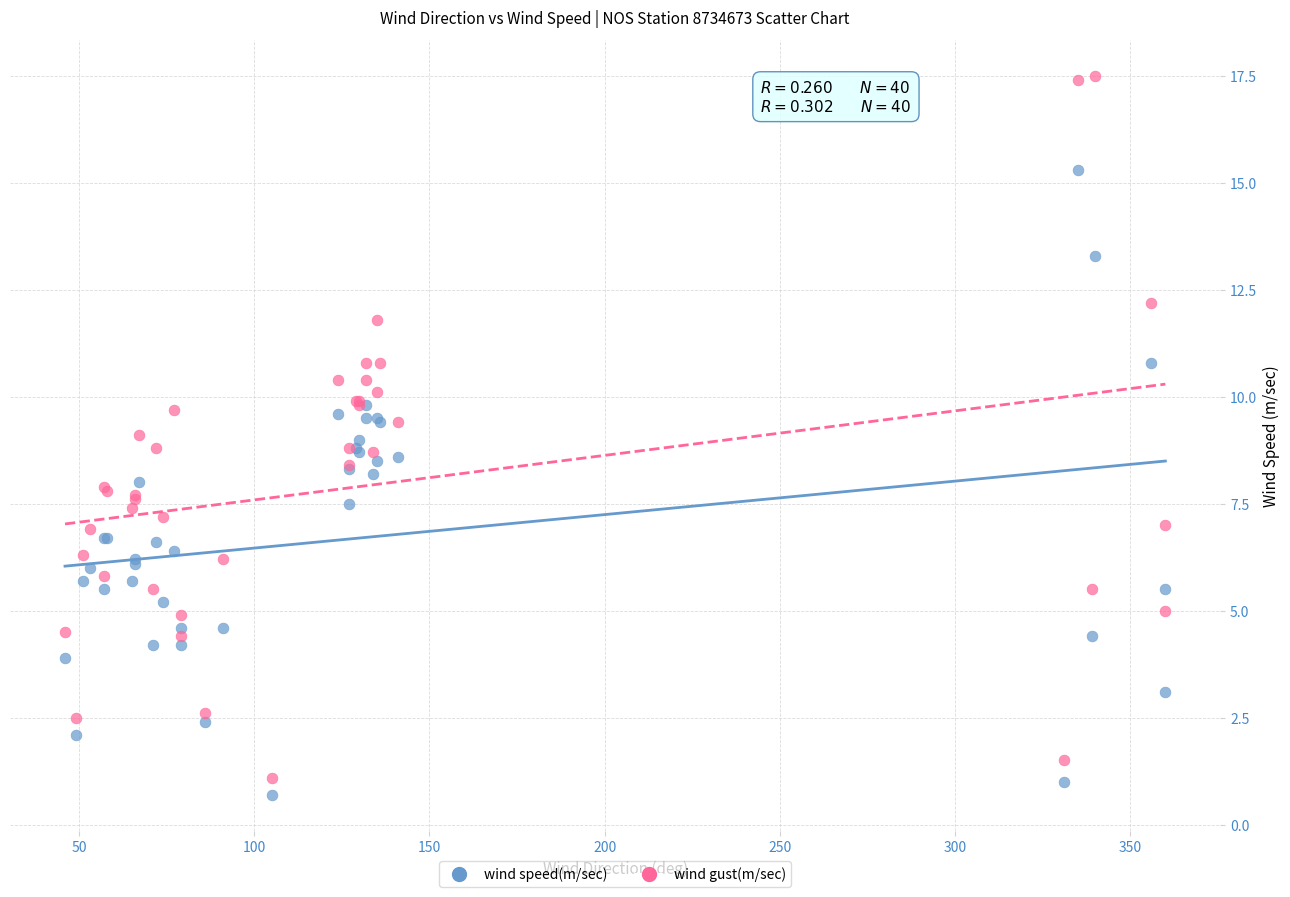

What is the X range (max minus min) for the scatter plot?

314.0